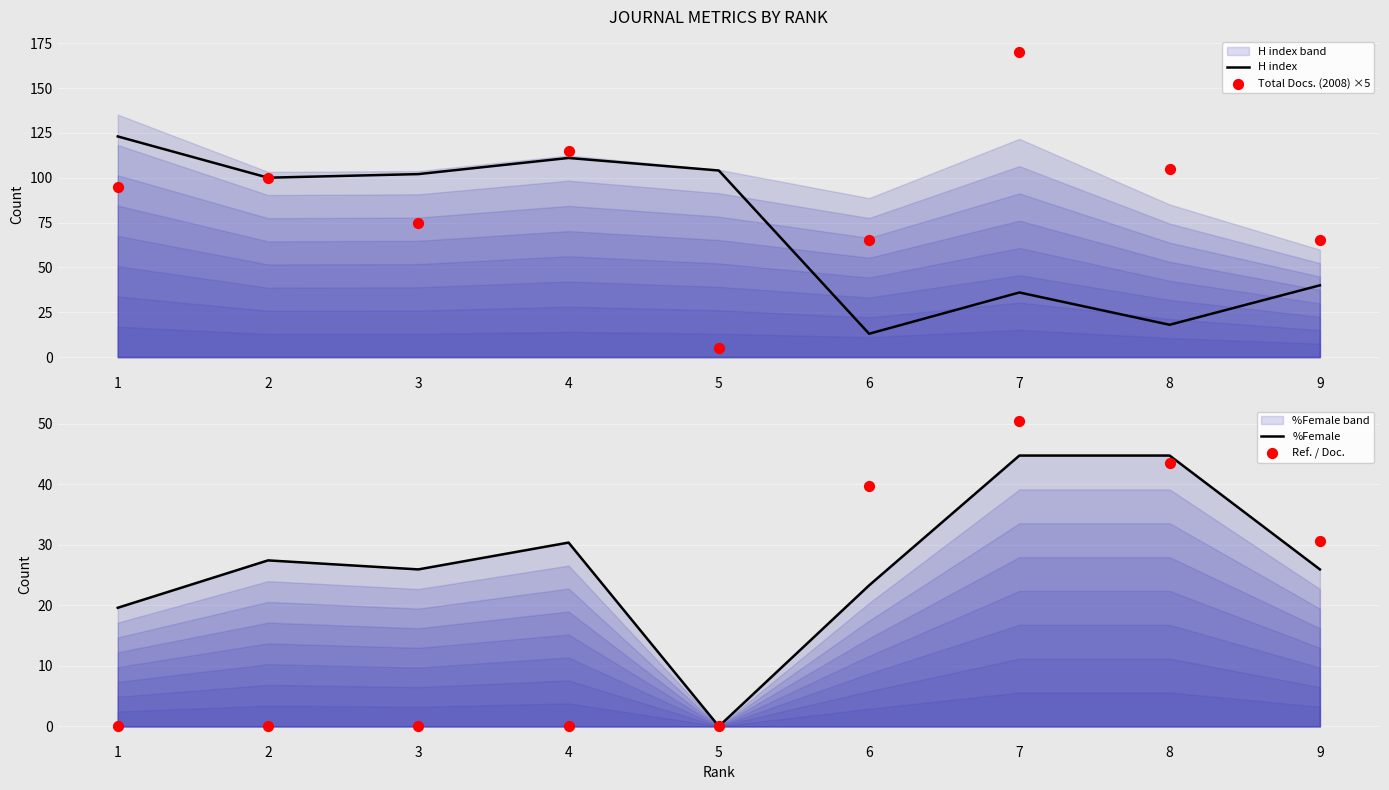

Which series has the largest Y range (max minus min)?

Total Docs. (2008) ×5